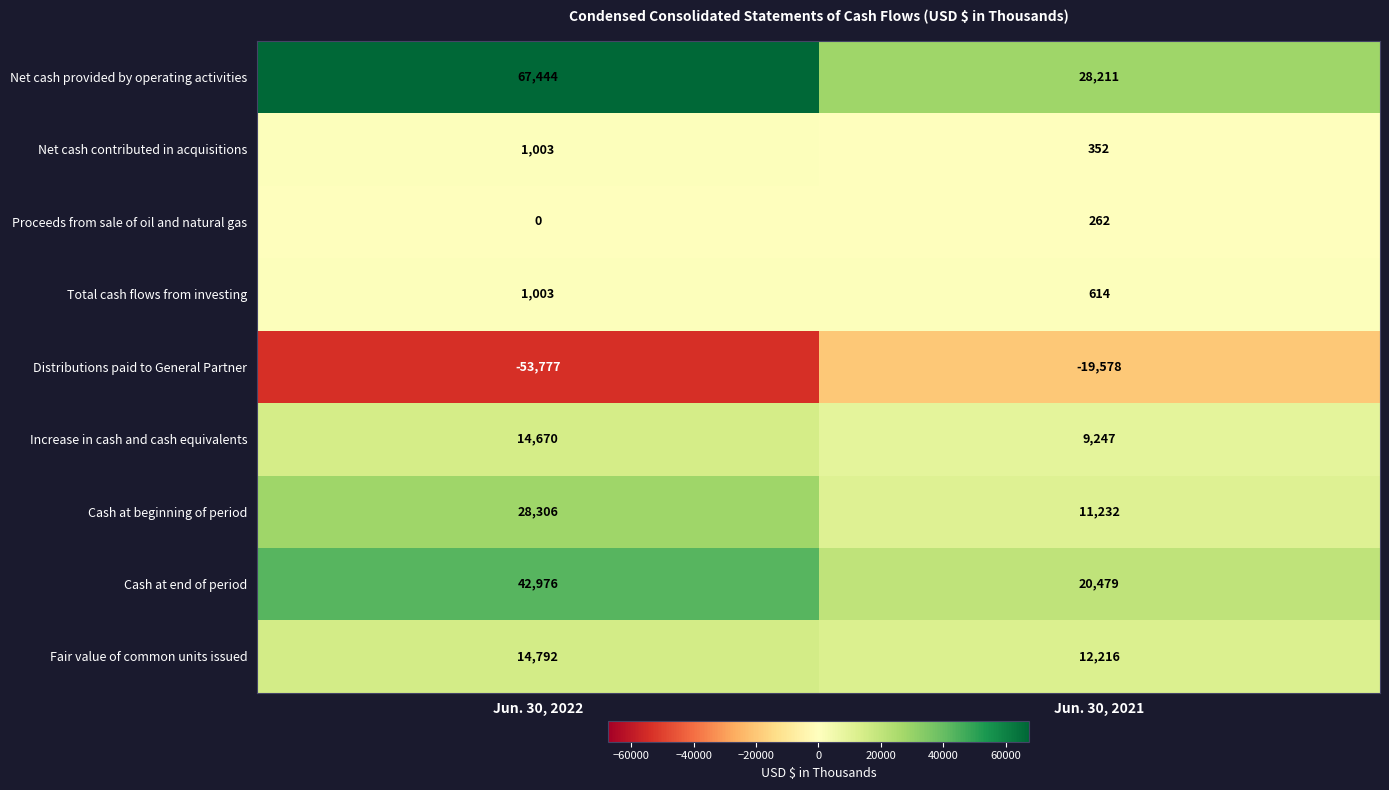

What is the sum of all Cash at beginning of period values?

39538